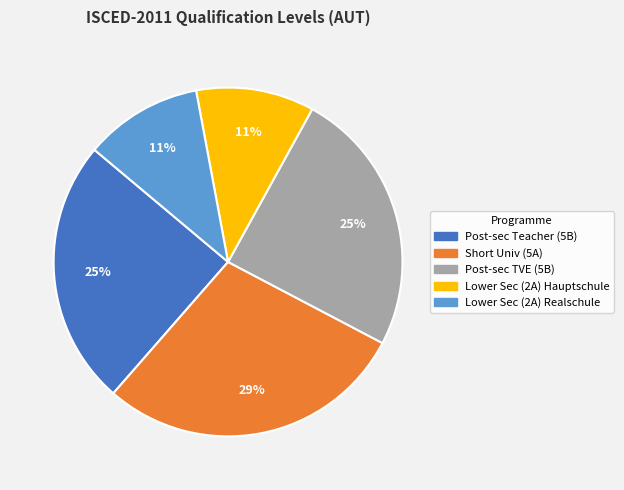

Is there any slice that represents more than half of the pie?

No